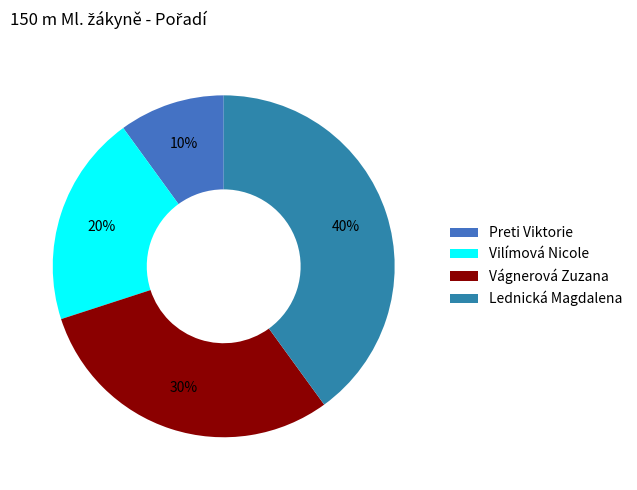

Count the number of slices in the pie.

4